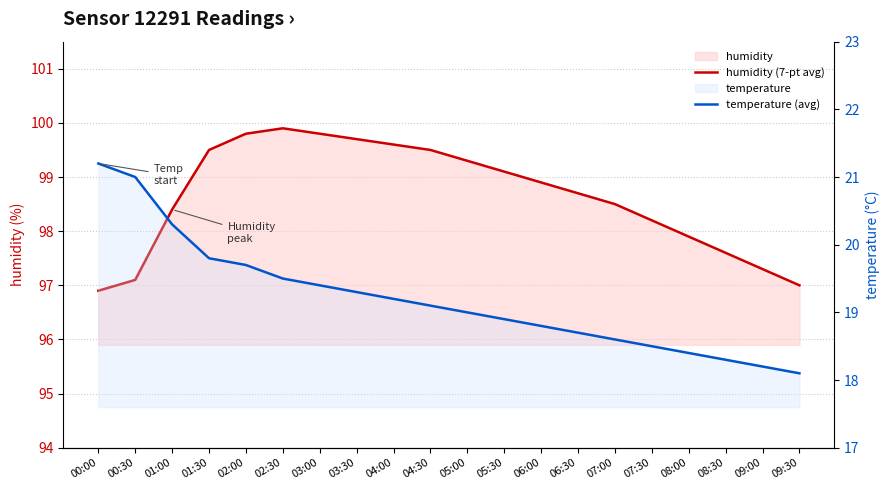

True or false: temperature (avg) and humidity (7-pt avg) intersect in this chart.

False